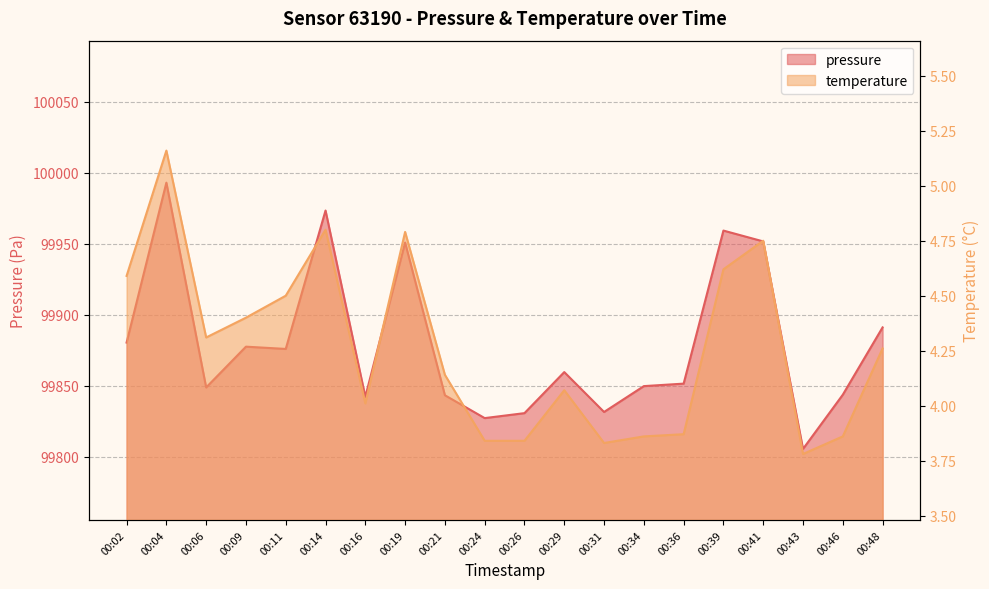

What is the difference between the maximum and second lowest values in the pressure series?

165.8